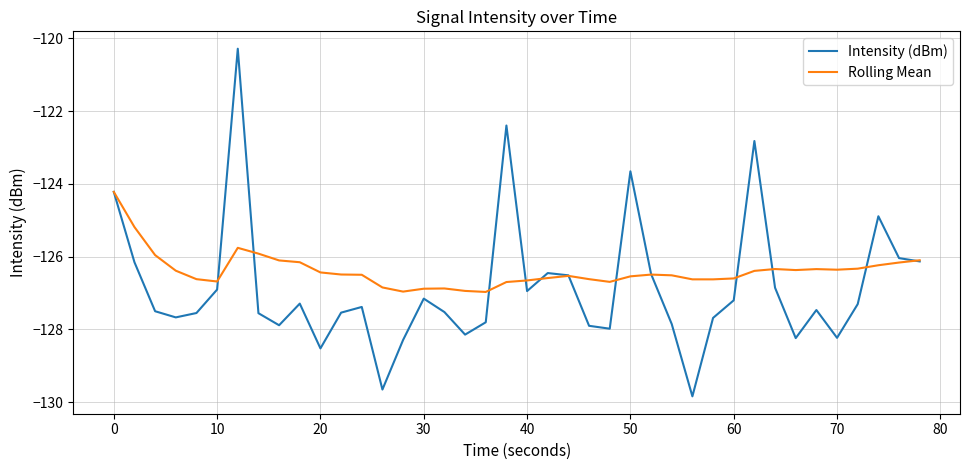

True or false: Intensity (dBm) and Rolling Mean intersect in this chart.

True